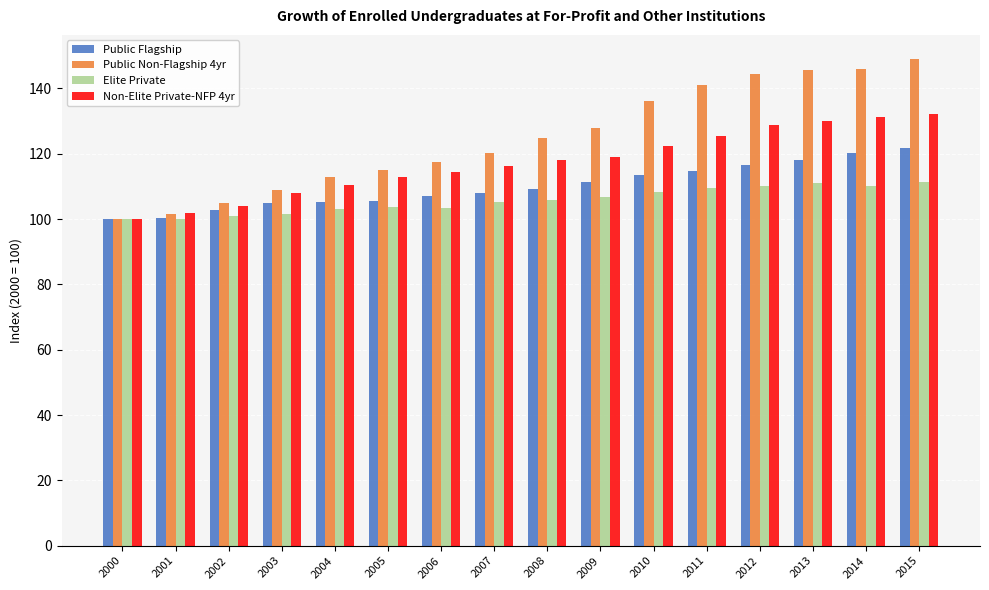

What is the value of the Non-Elite Private-NFP 4yr bar at the 8th from the left?

116.2